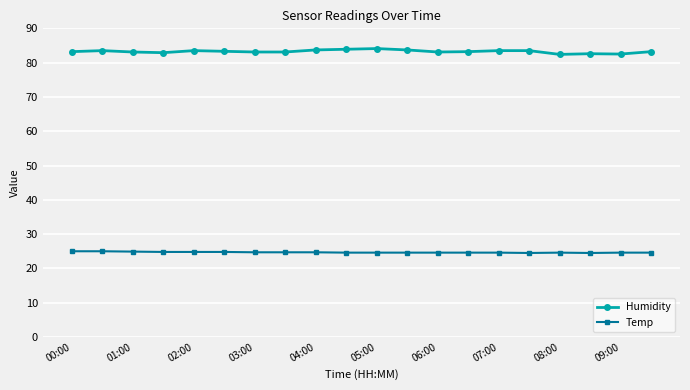

Which series has the largest total across all categories?

Humidity